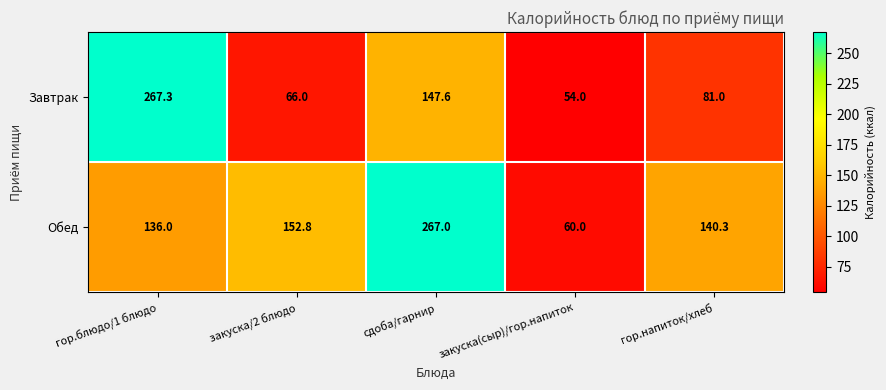

Reading left to right, extract all data points from this chart.

Завтрак: гор.блюдо/1 блюдо=267.3	закуска/2 блюдо=66.0	сдоба/гарнир=147.6	закуска(сыр)/гор.напиток=54.0	гор.напиток/хлеб=81.0
Обед: гор.блюдо/1 блюдо=136.0	закуска/2 блюдо=152.8	сдоба/гарнир=267.0	закуска(сыр)/гор.напиток=60.0	гор.напиток/хлеб=140.3